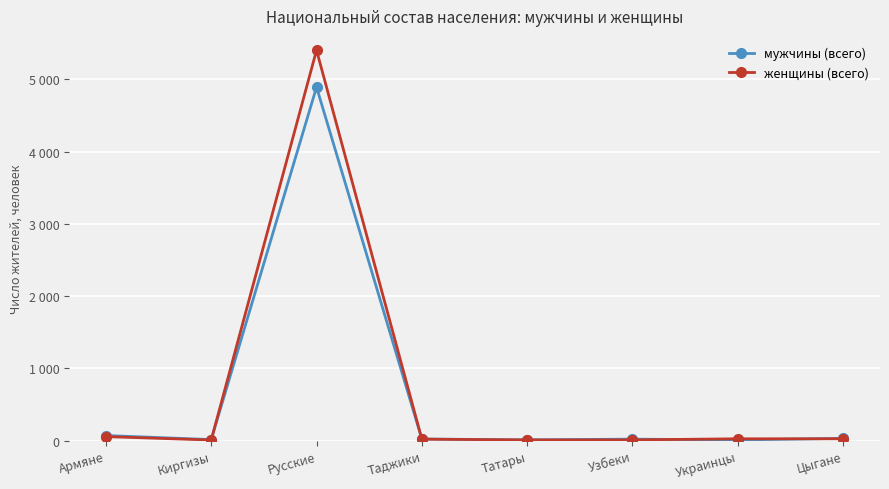

Which series has the widest spread of values?

женщины (всего)